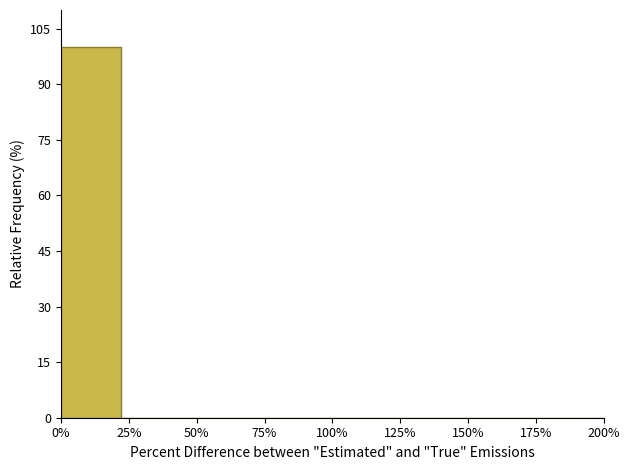

Reading right to left, list all the values displayed in this chart.

200%=0	175%=0	150%=0	125%=0	100%=0	75%=0	50%=0	25%=0	0%=100